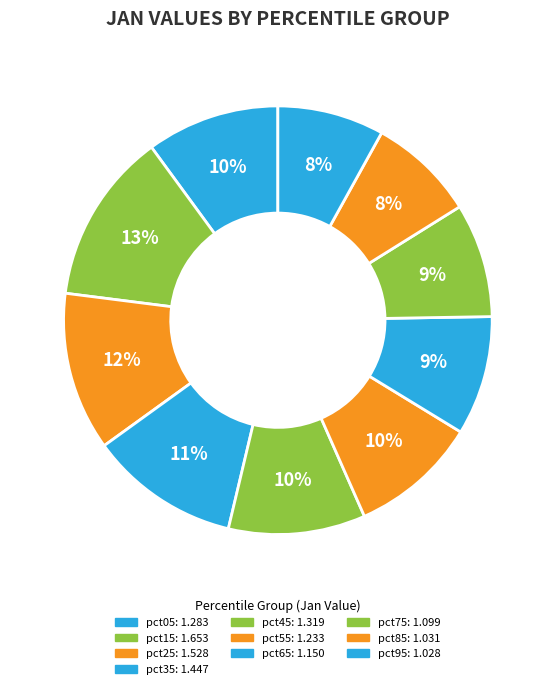

Rank the categories by value from lowest to highest.

pct95, pct85, pct75, pct65, pct55, pct05, pct45, pct35, pct25, pct15